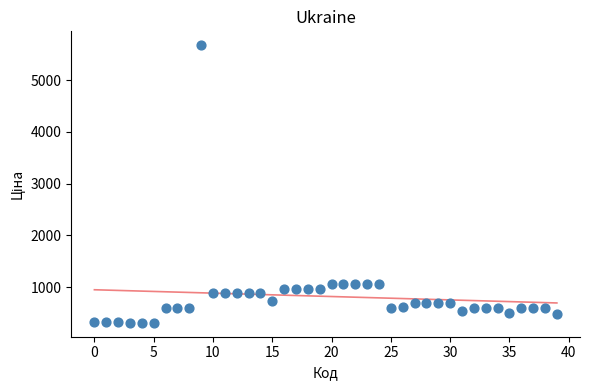

What is the range of Y values (max minus min)?

5363.5